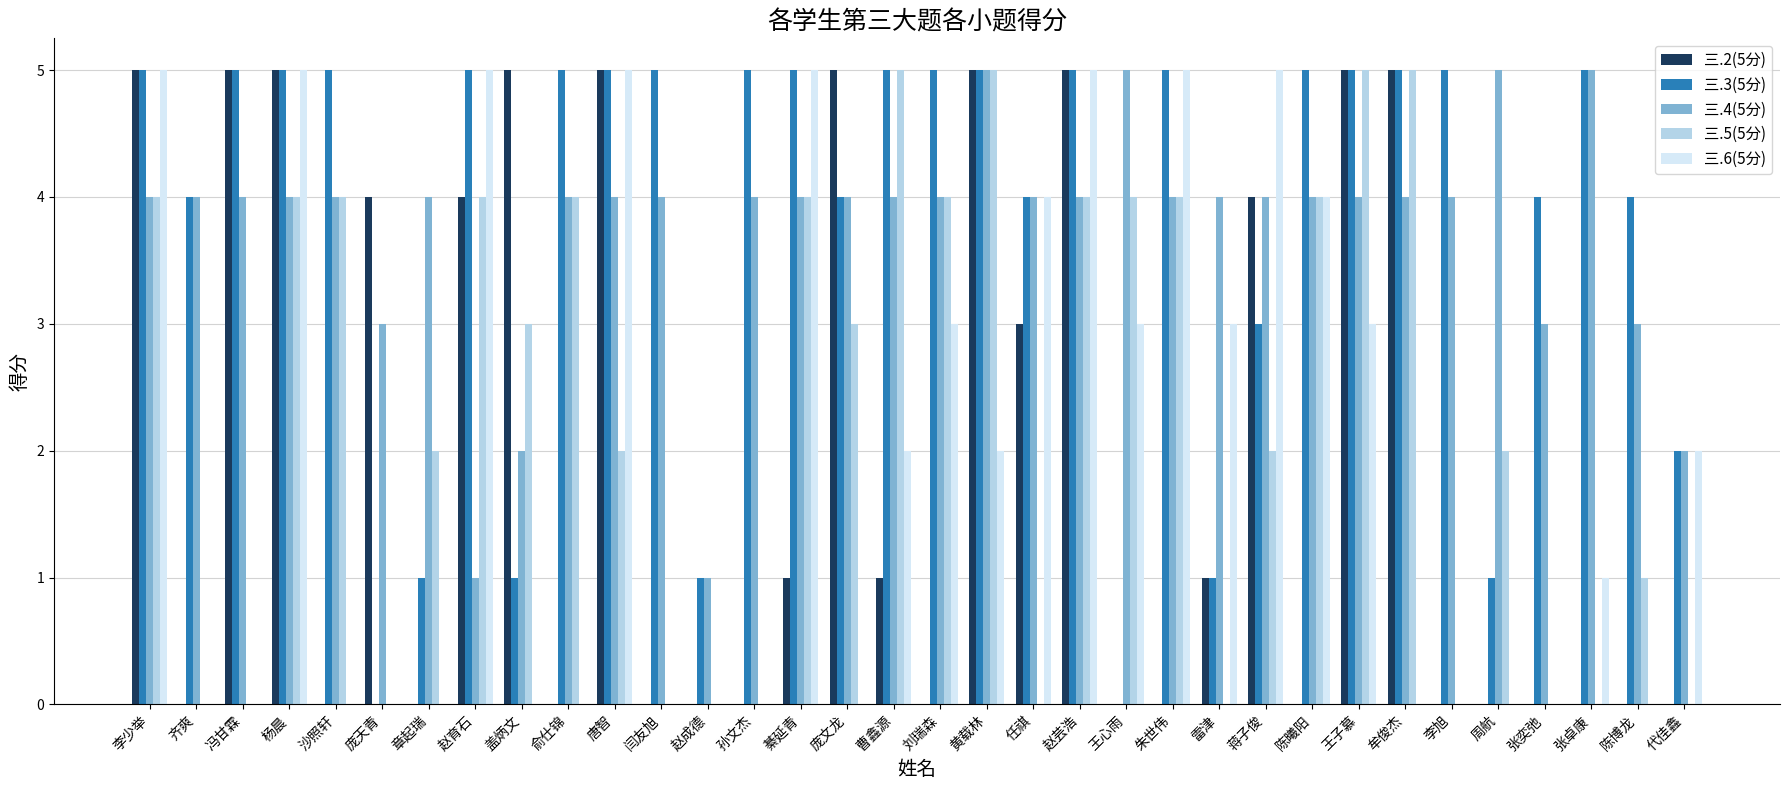

What is the sum of all 三.6(5分) values?

67